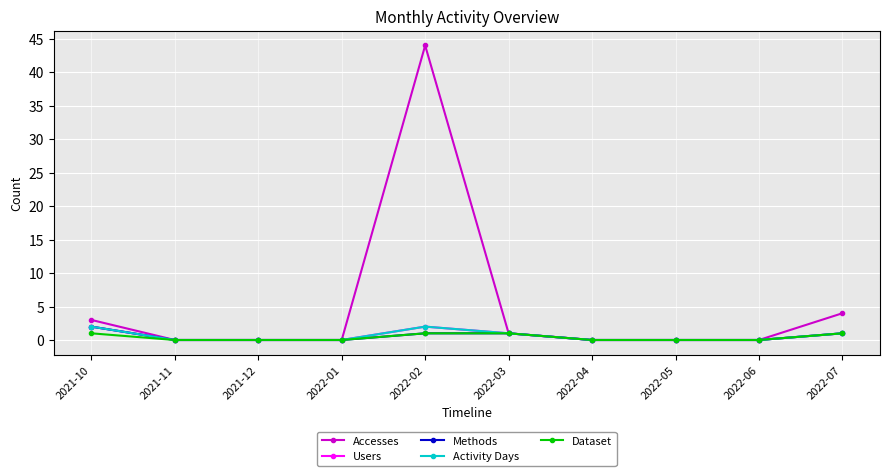

Is this an area chart (filled region under the line)?

No